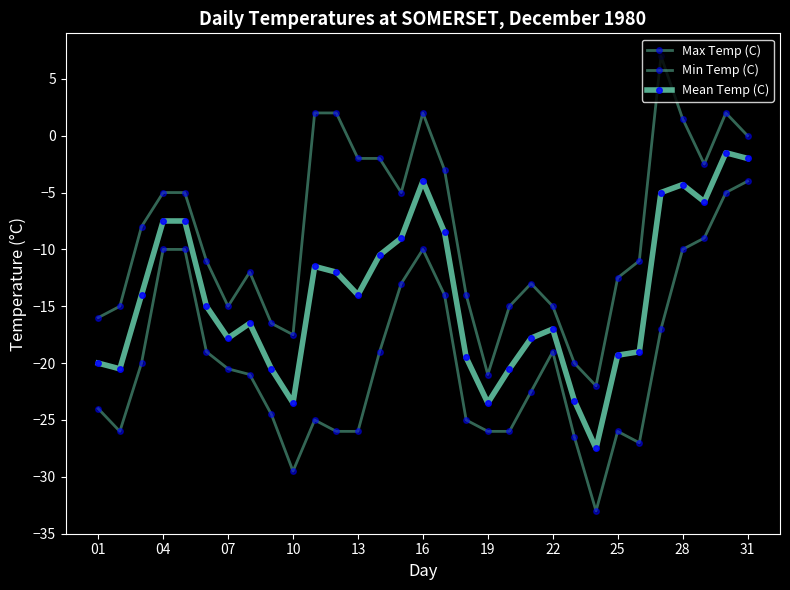

How many series are shown in this chart?

3